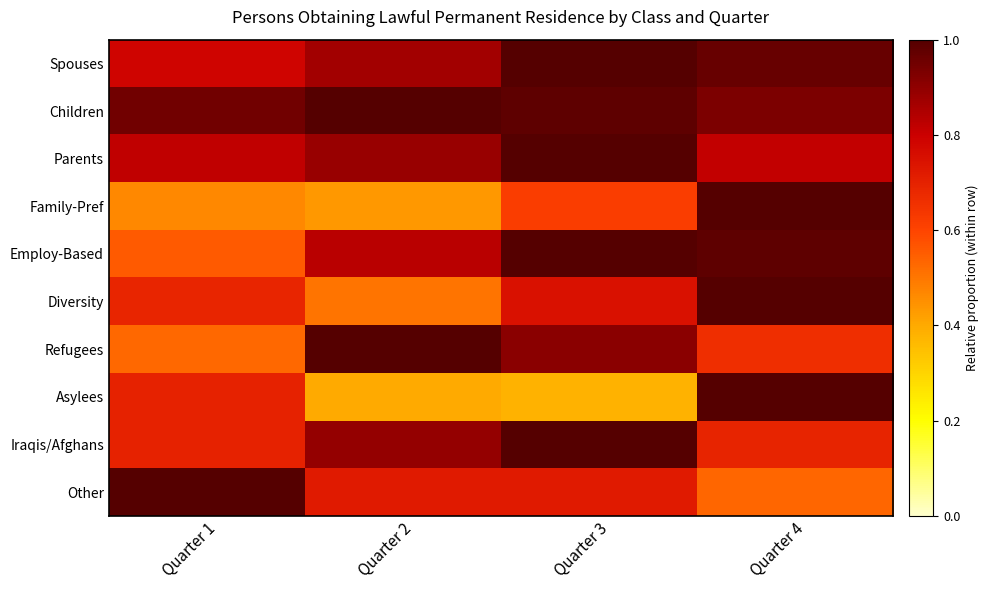

What is the greatest value displayed?

1.0